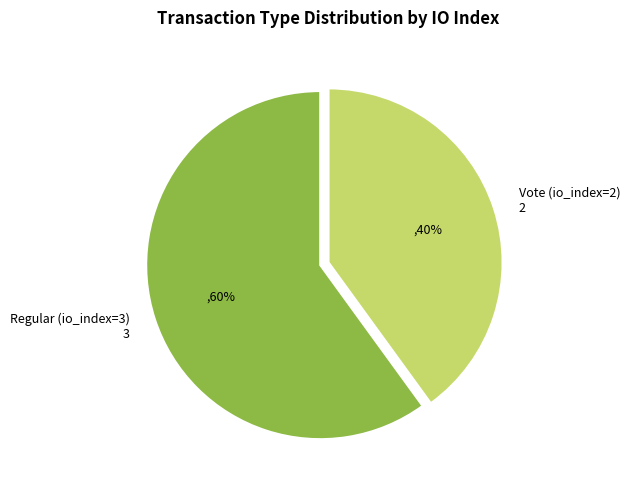

How many segments does this pie chart have?

2